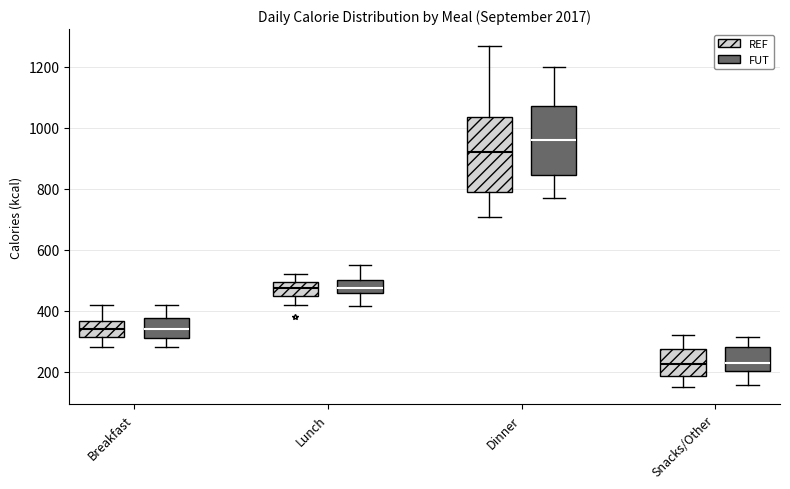

Reading left to right, transcribe this box plot: for each box, give where its median line is, the range the box spans, and where its two whiskers end, as read against the y-axis. The values are not printed on the chart, so give them approximately, as read against the axis.

Breakfast (REF): median 340, box 320 to 360, whiskers 280 to 420
Breakfast (FUT): median 340, box 320 to 380, whiskers 280 to 420
Lunch (REF): median 480, box 460 to 500, whiskers 420 to 520
Lunch (FUT): median 480, box 460 to 500, whiskers 420 to 560
Dinner (REF): median 920, box 800 to 1040, whiskers 700 to 1260
Dinner (FUT): median 960, box 840 to 1080, whiskers 780 to 1200
Snacks/Other (REF): median 220, box 180 to 280, whiskers 160 to 320
Snacks/Other (FUT): median 240, box 200 to 280, whiskers 160 to 320